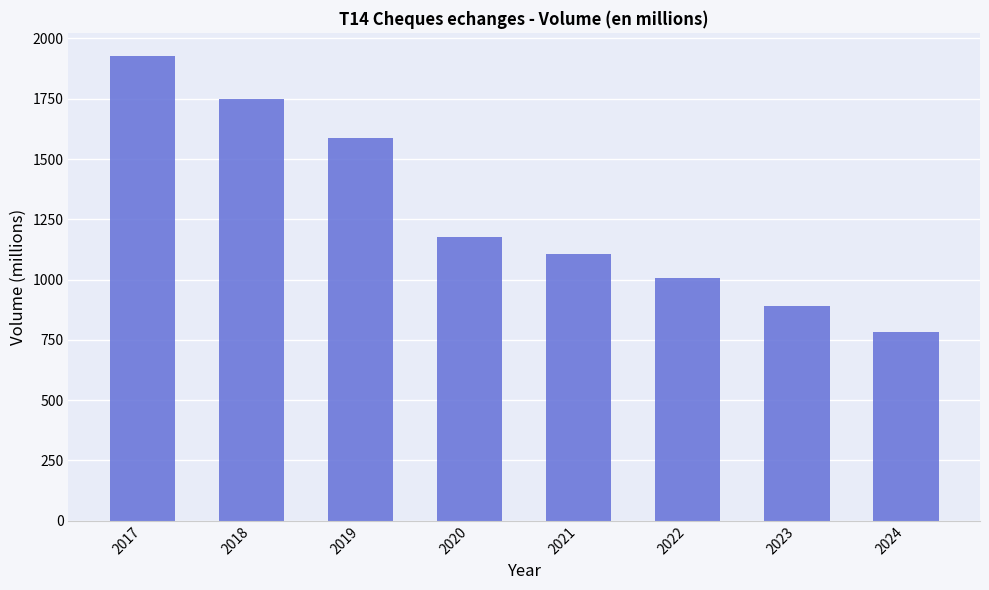

Reading left to right, what are all the values shown in this chart?

2017=1926.8	2018=1746.9	2019=1586.5	2020=1175.5	2021=1105.8	2022=1008.0	2023=891.5	2024=783.8